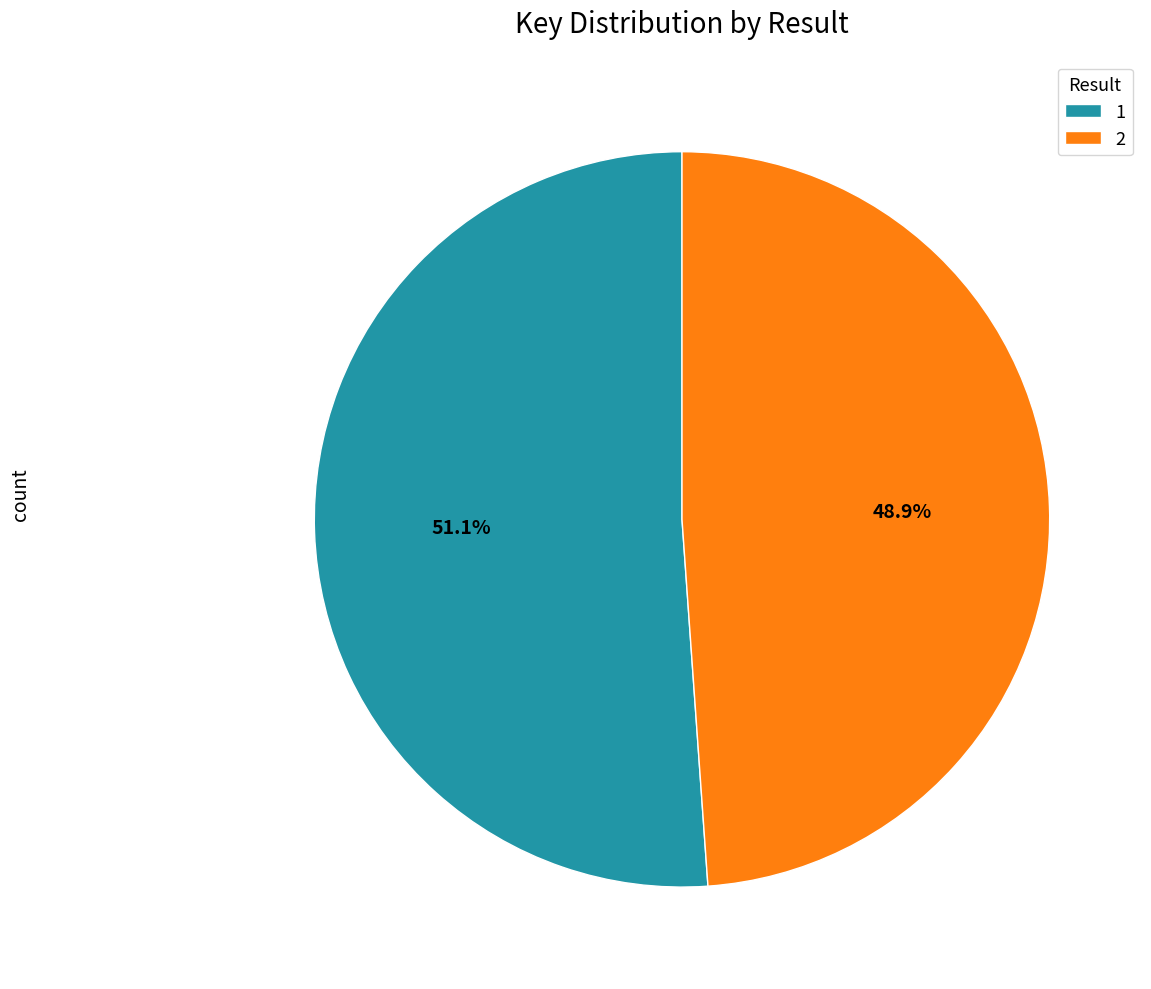

To the nearest percent, what portion does 2 represent?

49%